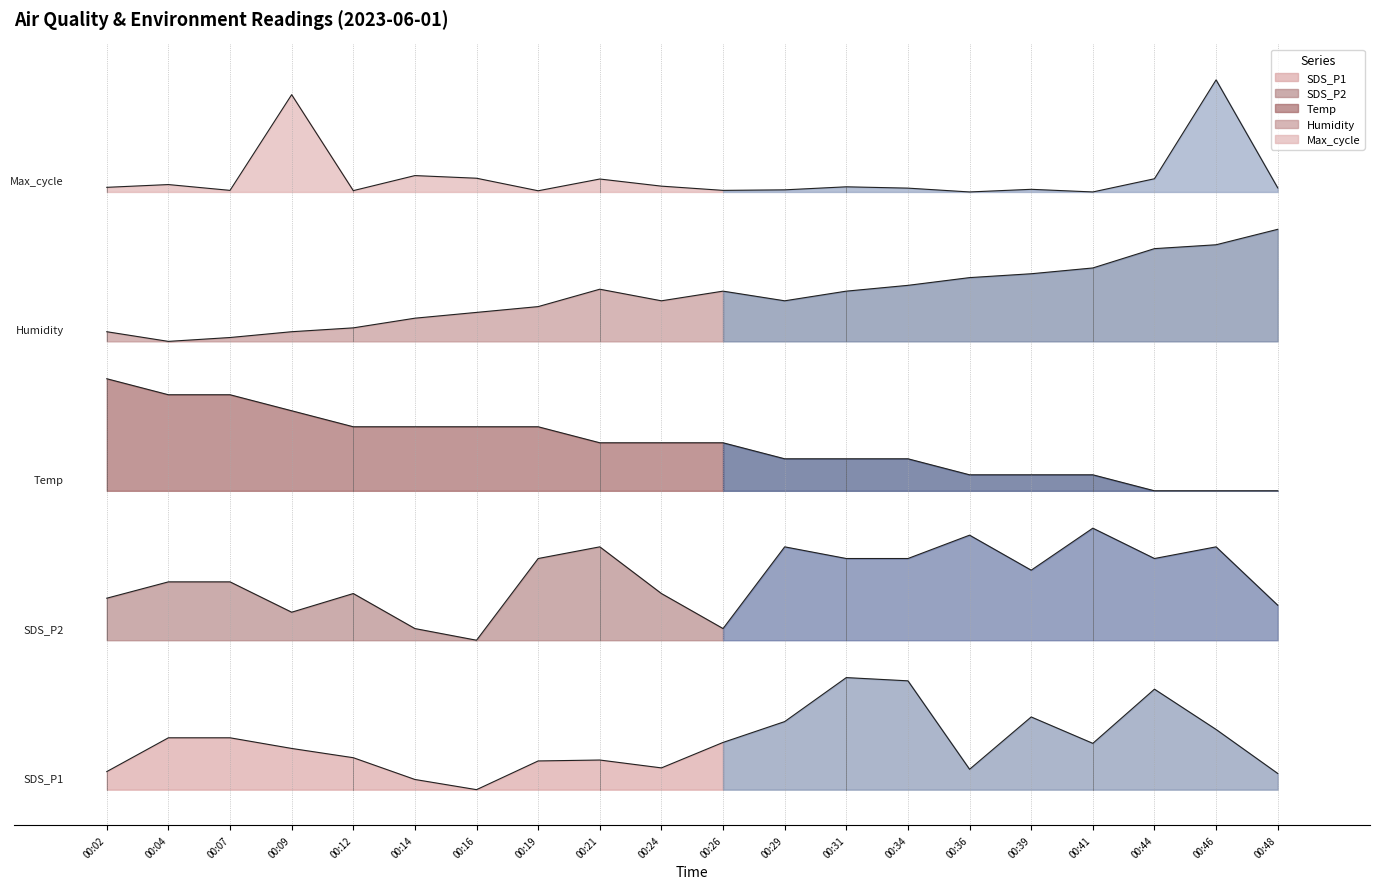

At which label does Temp outline reach its minimum?

00:44